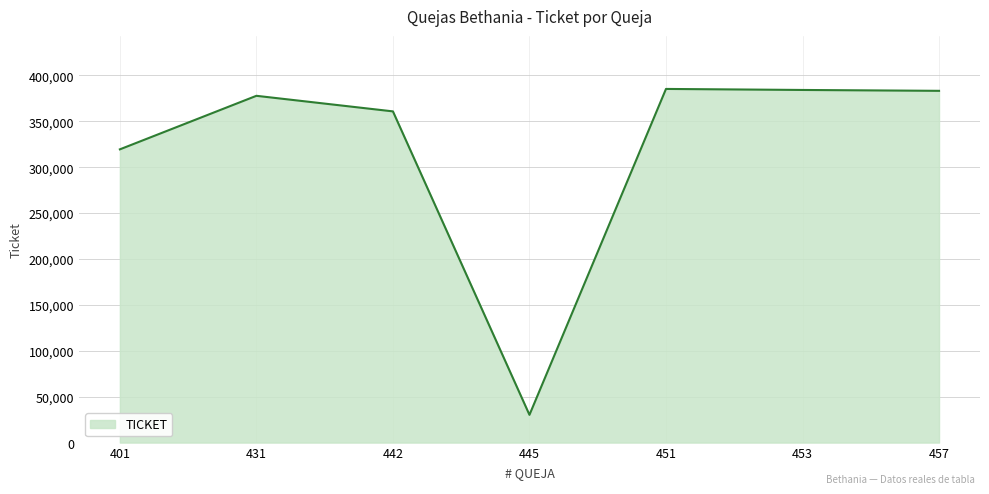

What is the minimum value shown in the chart?

30214